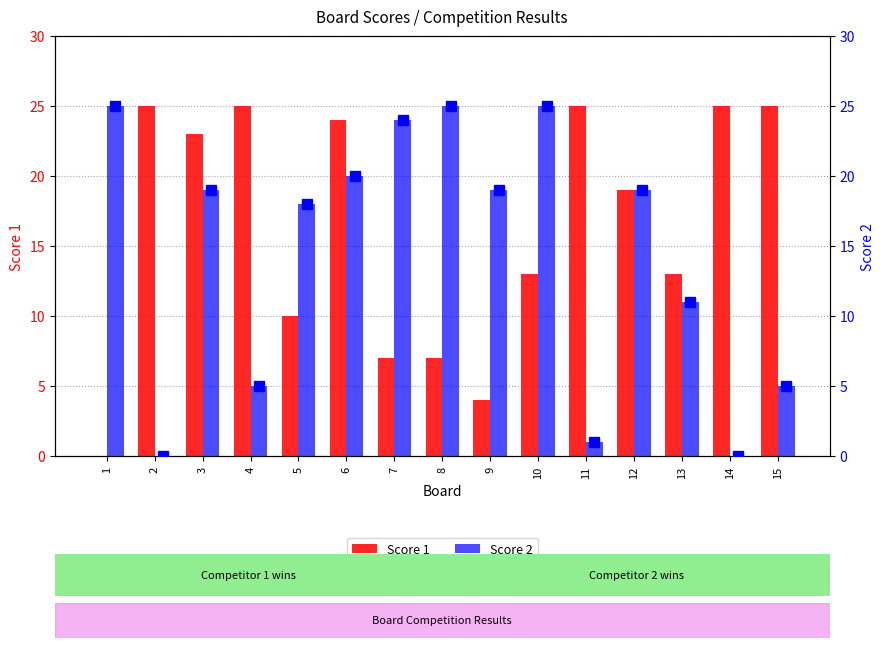

How many bars are there in total?

30